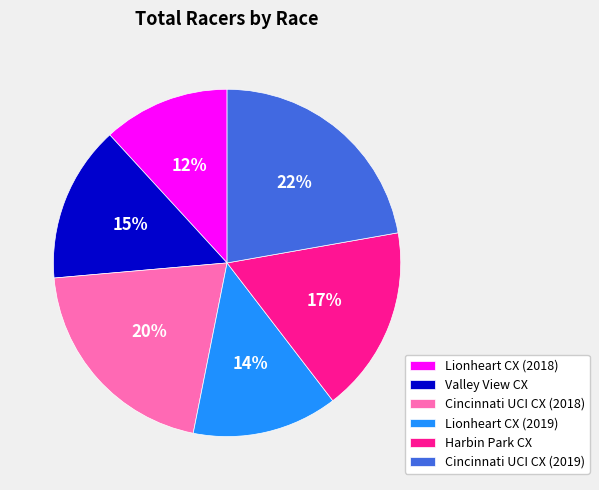

Which slice is the largest?

Cincinnati UCI CX (2019)